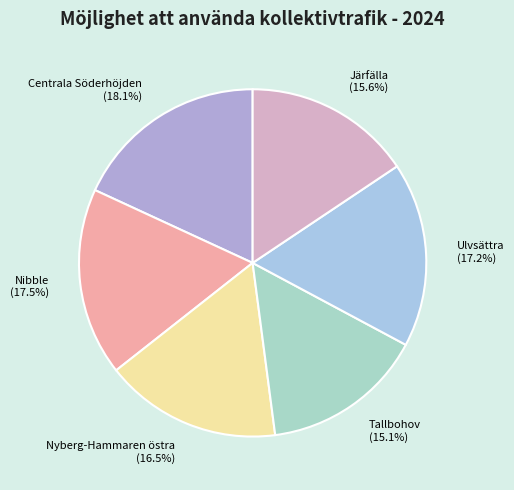

Which has a higher value, Ulvsättra or Tallbohov?

Ulvsättra